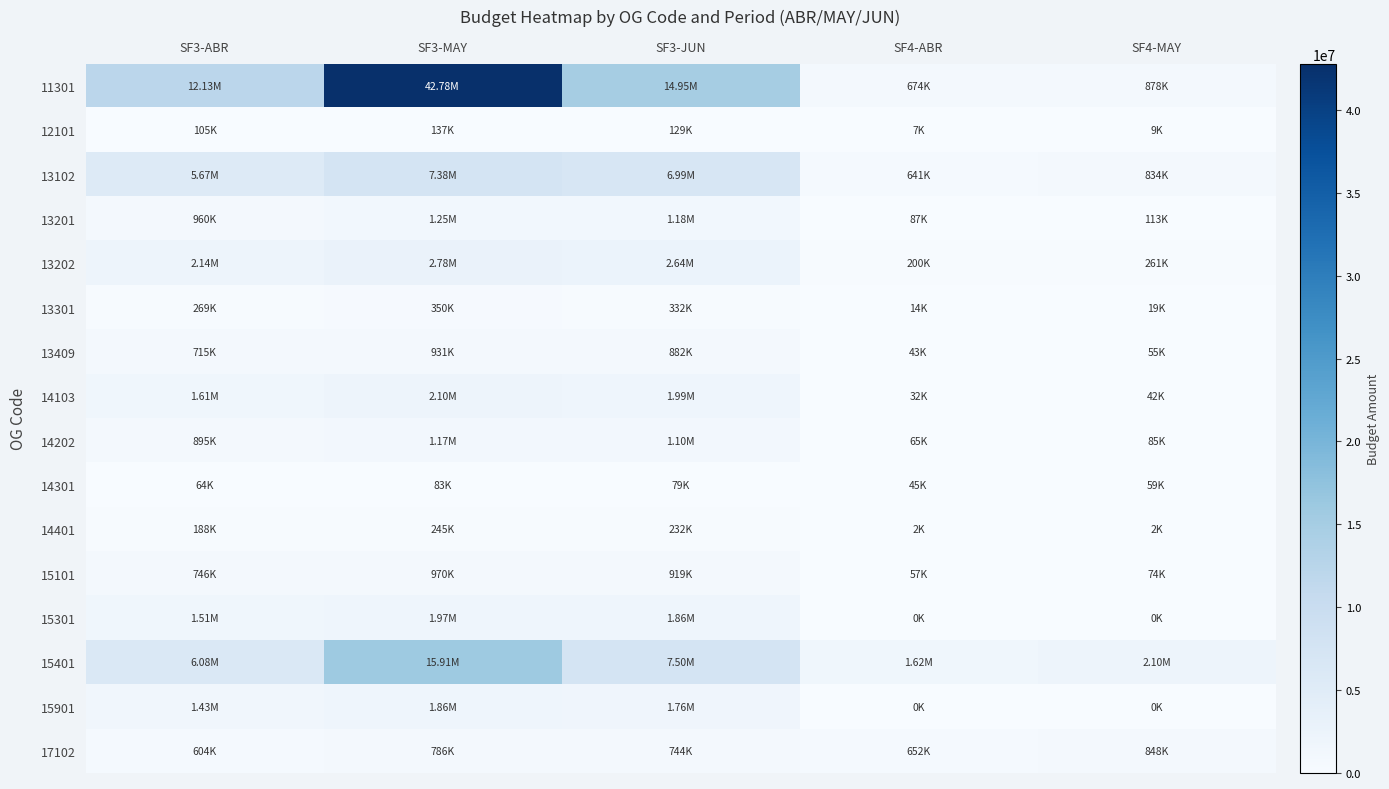

Count the number of categories in the chart.

5